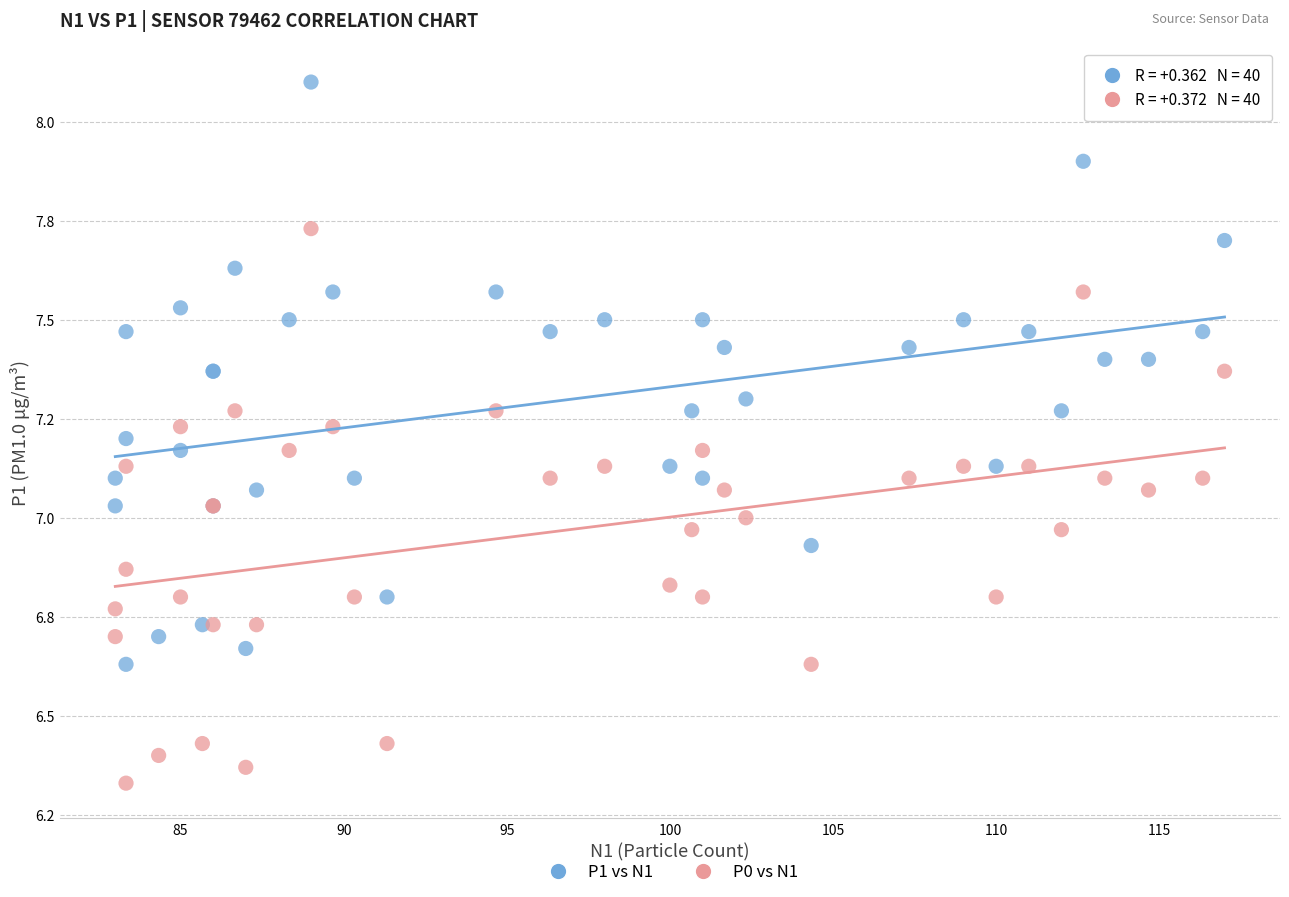

What are all the series names shown in the legend?

P1 vs N1, P0 vs N1